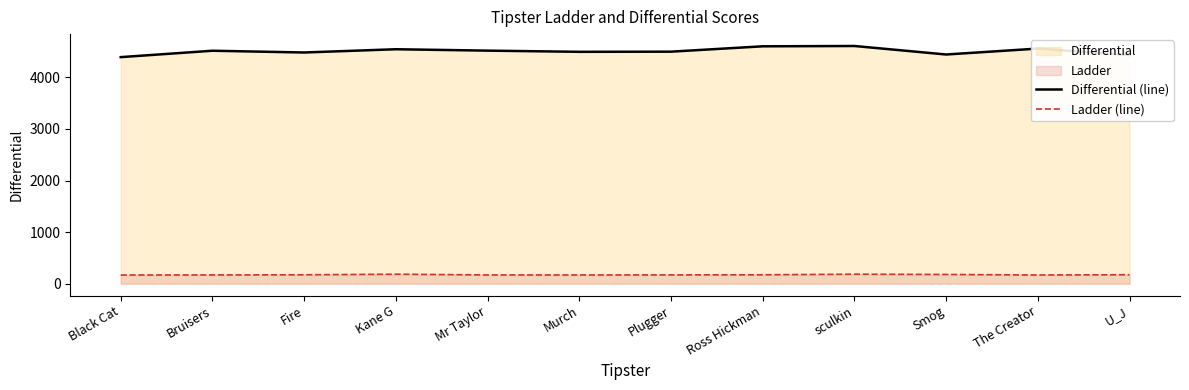

What is the average value of the Ladder (line) series?

173